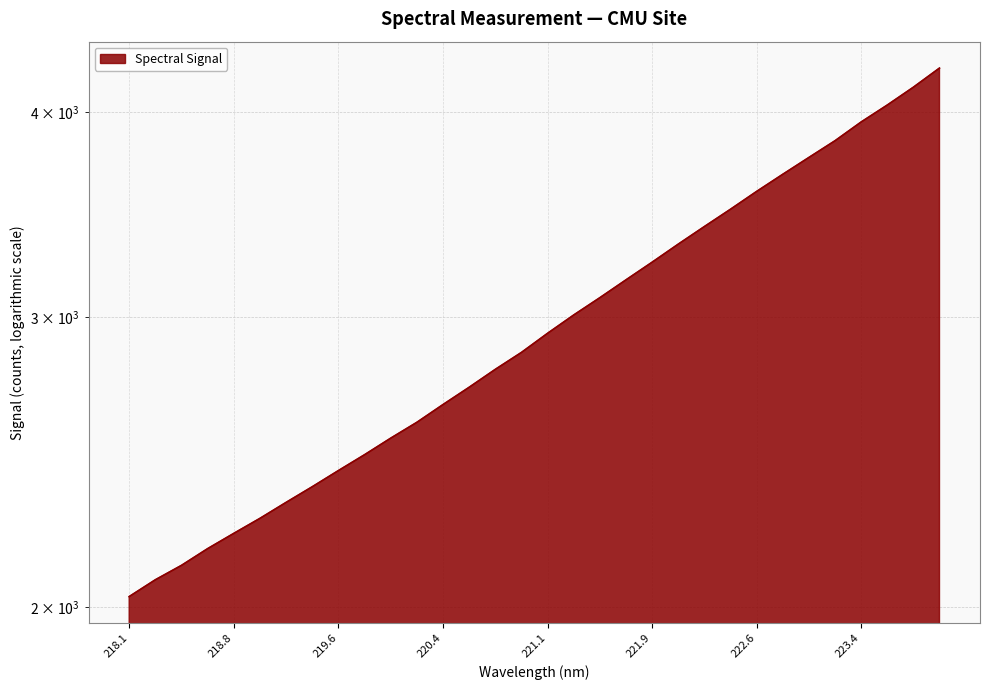

The value at 221.9 is 3241.1. True or false?

True